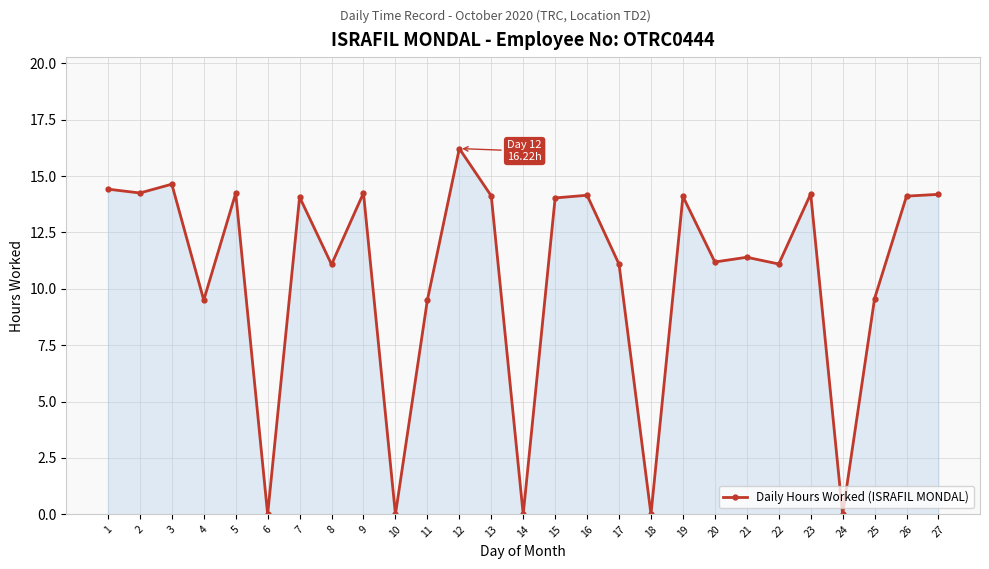

The chart shows a value of 0.0 at 24. True or false?

True